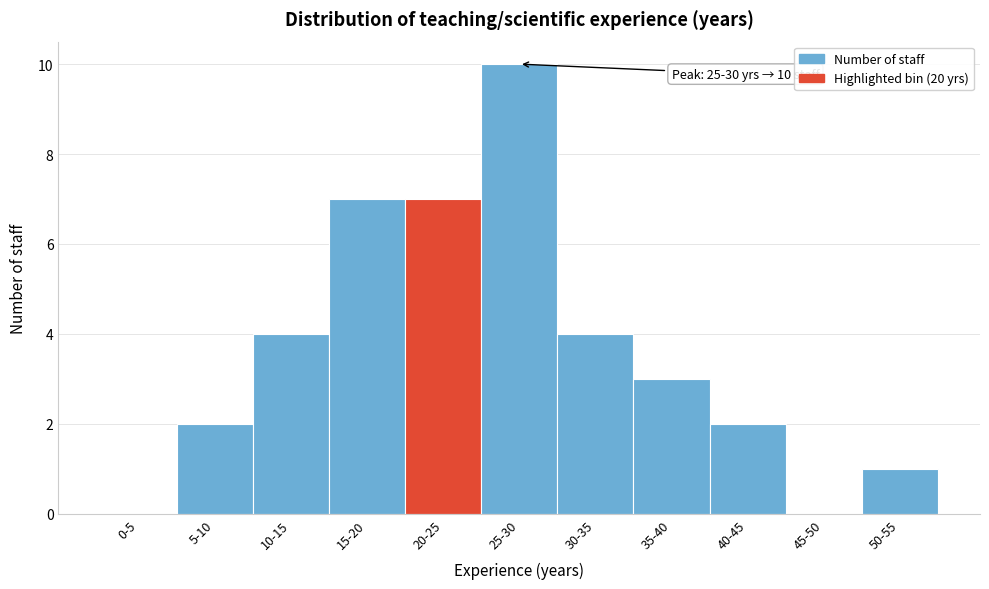

Reading left to right, transcribe all the data shown in this chart.

0-5=0	5-10=2	10-15=4	15-20=7	20-25=7	25-30=10	30-35=4	35-40=3	40-45=2	45-50=0	50-55=1